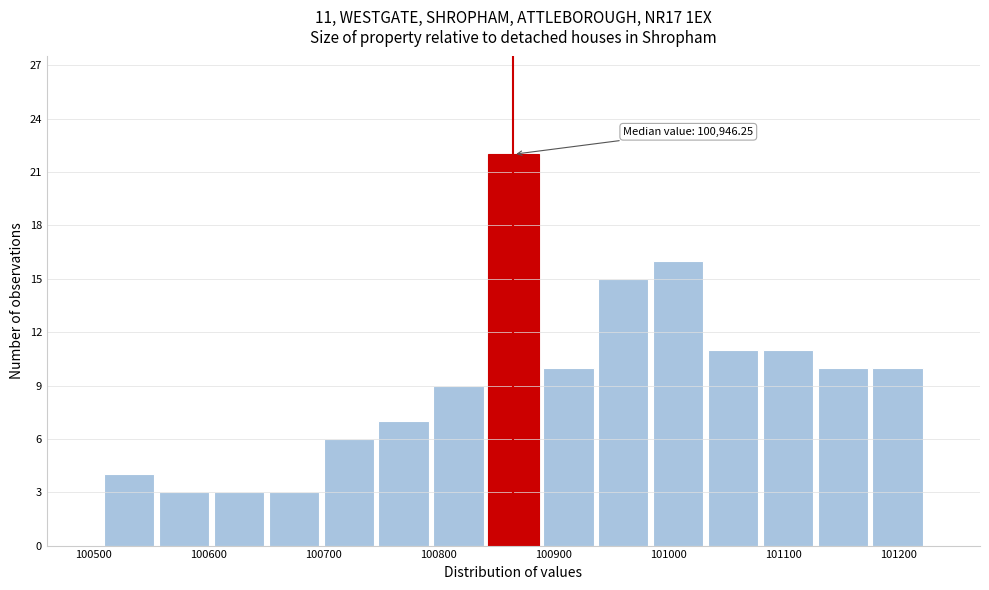

Over which range of the x-axis is the bar tallest?

100840 to 100890